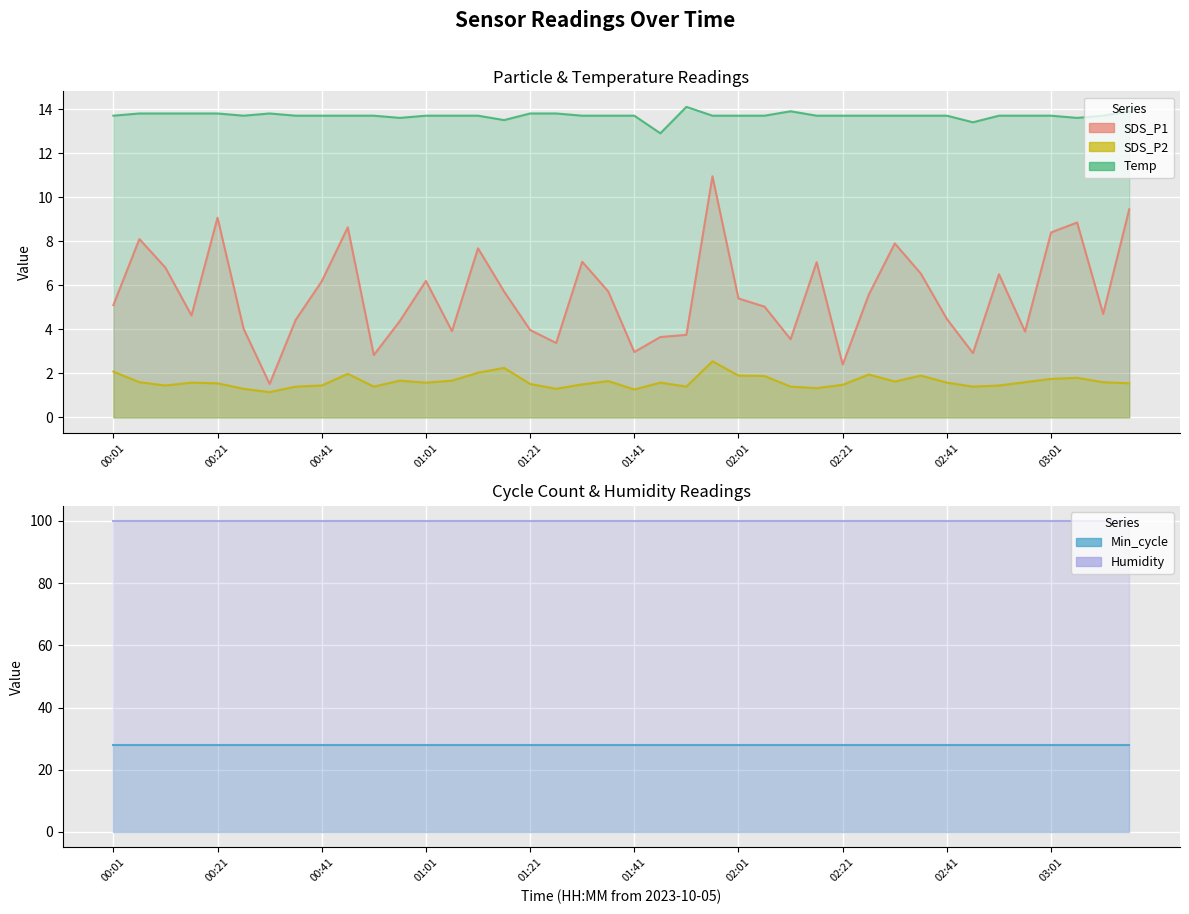

True or false: SDS_P1 and SDS_P2 intersect in this chart.

False